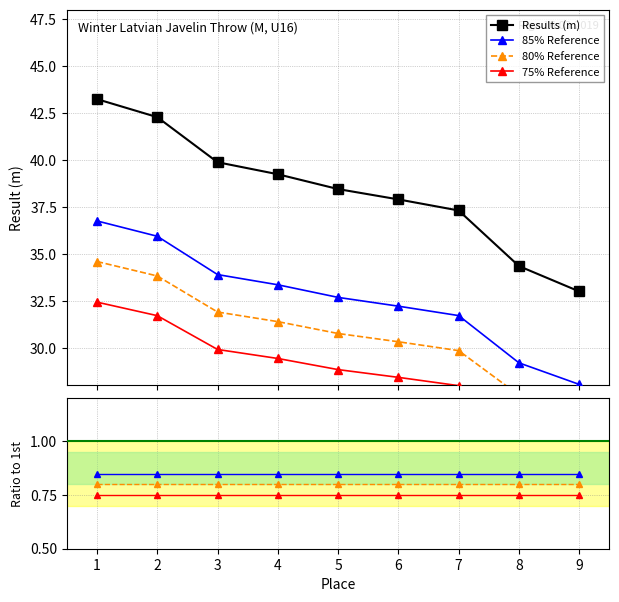

True or false: the data shows 21.2 at 8.

False